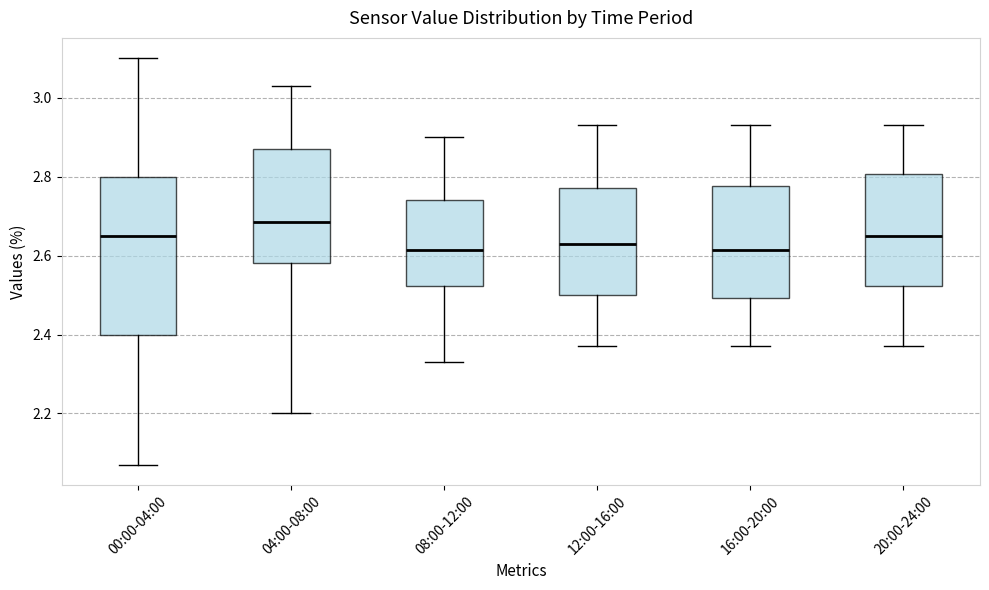

Reading left to right, transcribe this box plot: for each box, give where its median line is, the range the box spans, and where its two whiskers end, as read against the y-axis. The values are not printed on the chart, so give them approximately, as read against the axis.

00:00-04:00: median 2.66, box 2.40 to 2.80, whiskers 2.08 to 3.10
04:00-08:00: median 2.68, box 2.58 to 2.88, whiskers 2.20 to 3.04
08:00-12:00: median 2.62, box 2.52 to 2.74, whiskers 2.34 to 2.90
12:00-16:00: median 2.64, box 2.50 to 2.78, whiskers 2.38 to 2.94
16:00-20:00: median 2.62, box 2.50 to 2.78, whiskers 2.38 to 2.94
20:00-24:00: median 2.66, box 2.52 to 2.80, whiskers 2.38 to 2.94